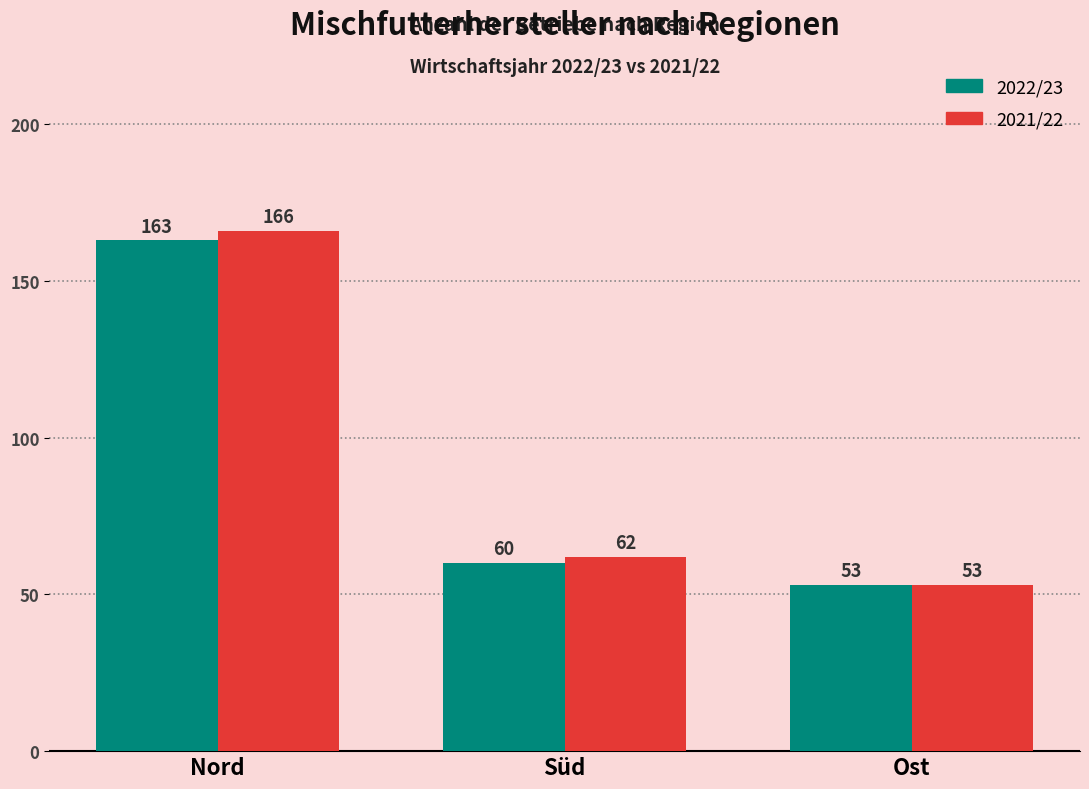

What is the lowest value of the 2021/22 series?

53